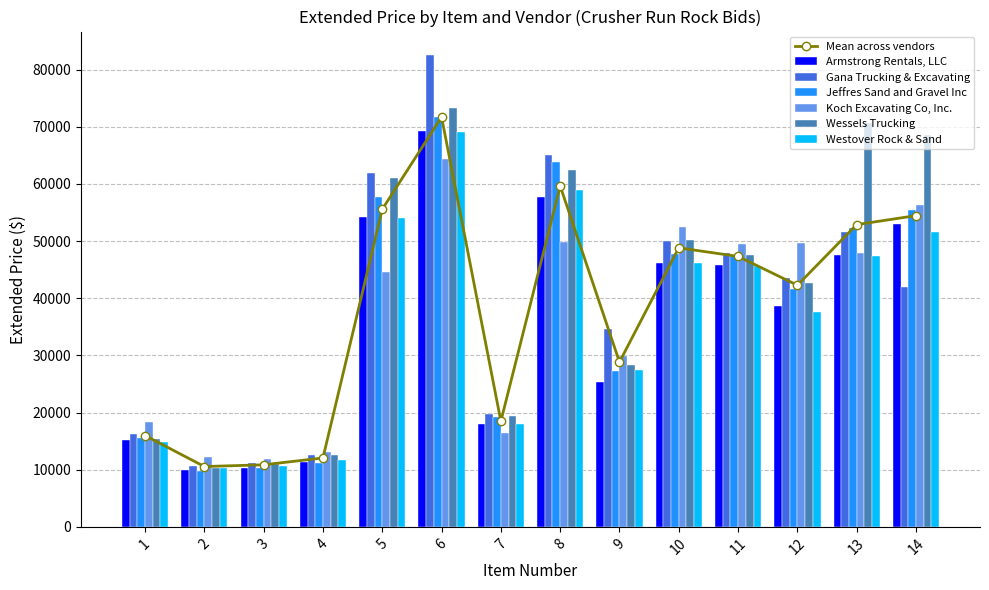

Which series has the largest total across all categories?

Wessels Trucking